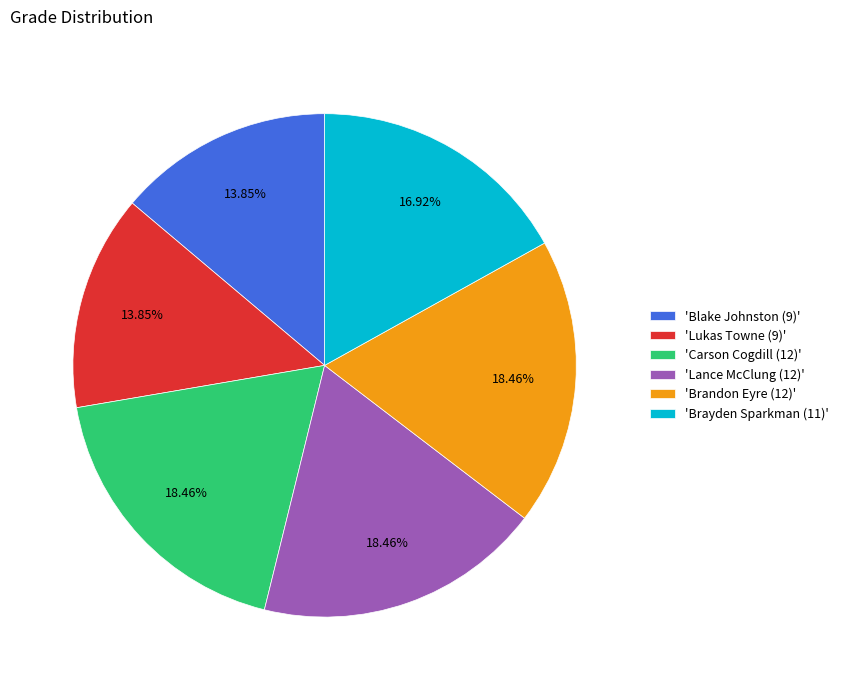

What is the ratio of the value at 'Lance McClung (12)' to the value at 'Brandon Eyre (12)'?

1.0